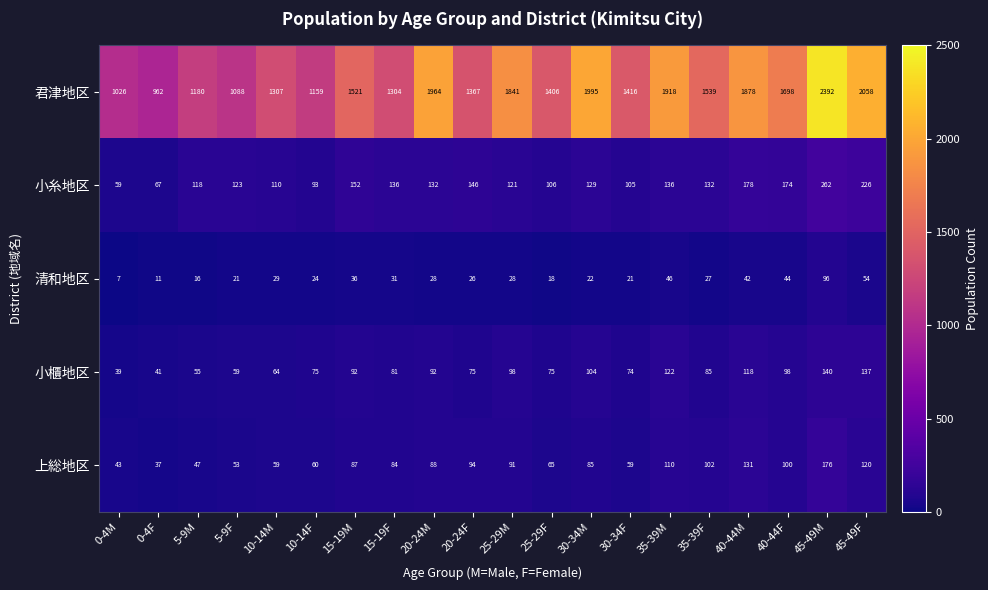

What is the difference between the highest and lowest values at 5-9F?

1067